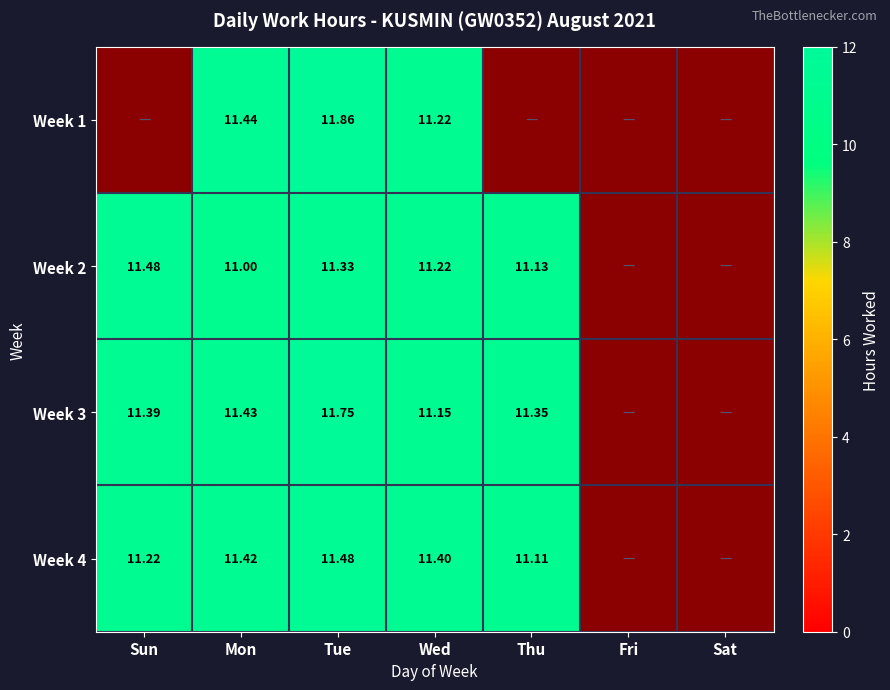

How many positive values does the Week 3 series have?

5